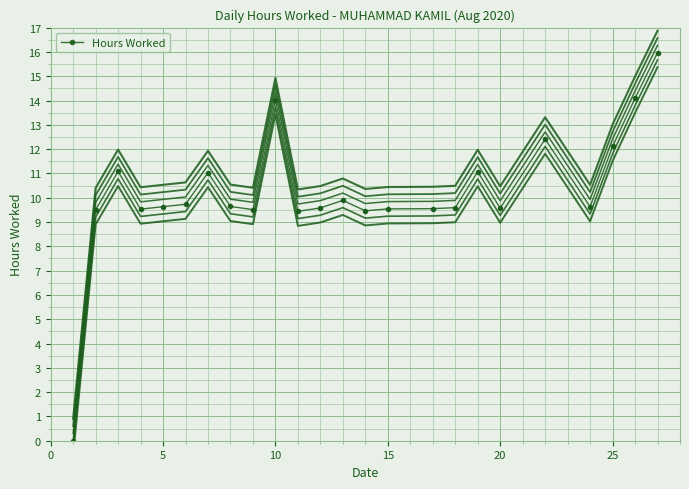

How many values exceed 9?

23